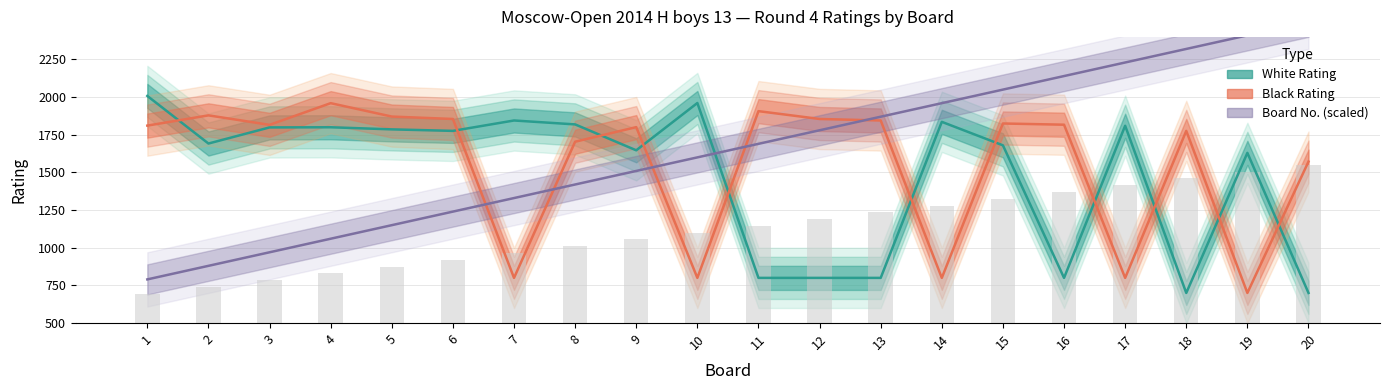

Reading left to right, what are all the values shown in this chart?

White Rating: 2008	1692	1799	1800	1786	1776	1845	1819	1647	1961	800	800	800	1836	1680	800	1810	700	1630	700
Black Rating: 1811	1879	1816	1960	1871	1855	800	1704	1801	800	1907	1855	1845	800	1825	1817	800	1776	700	1572
Board Number: 790	880	970	1060	1150	1240	1330	1420	1510	1600	1690	1780	1870	1960	2050	2140	2230	2320	2410	2500